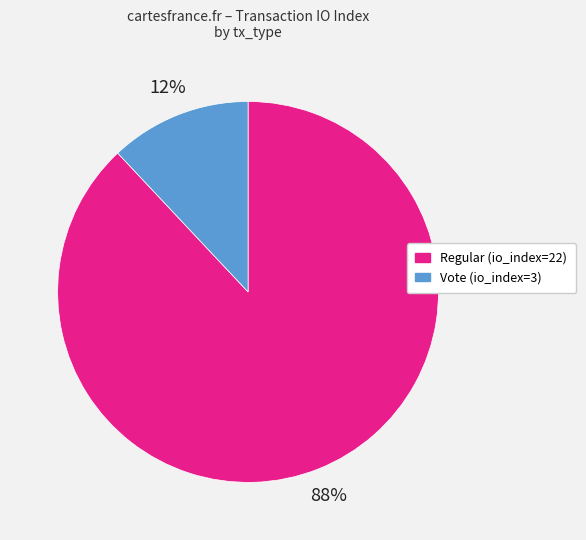

Rank the categories by value from highest to lowest.

Regular (io_index=22), Vote (io_index=3)